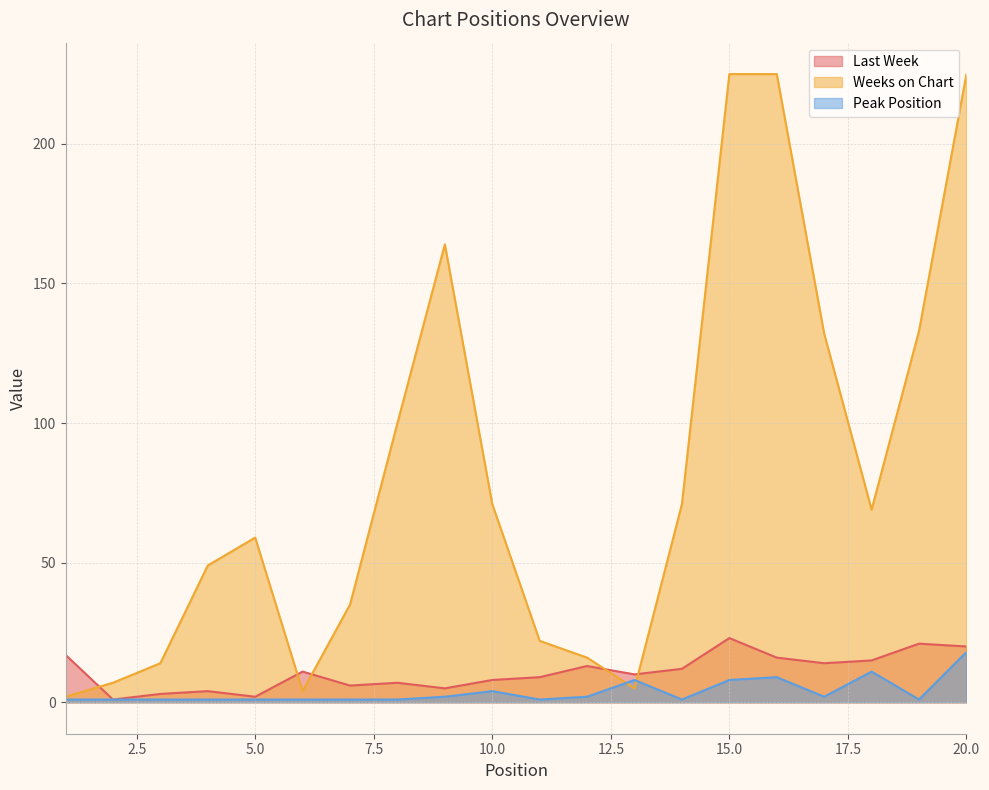

What is the difference between the highest and lowest values at 11?

21